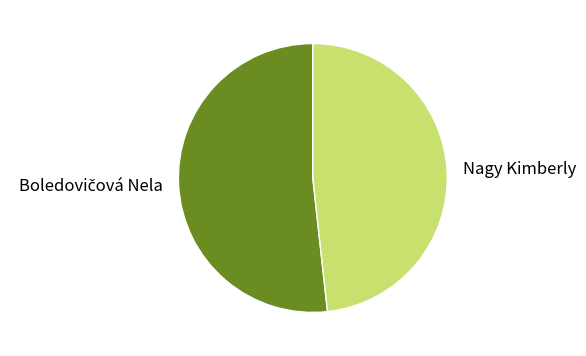

The Nagy Kimberly slice represents 48% of the pie. True or false?

True